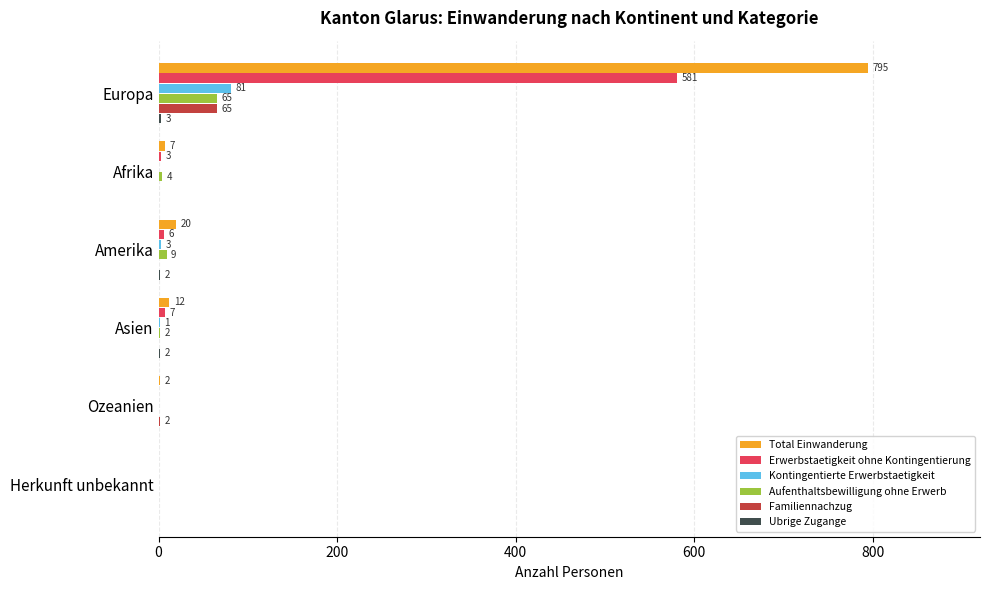

Which series changed the most between Europa and Herkunft unbekannt?

Total Einwanderung